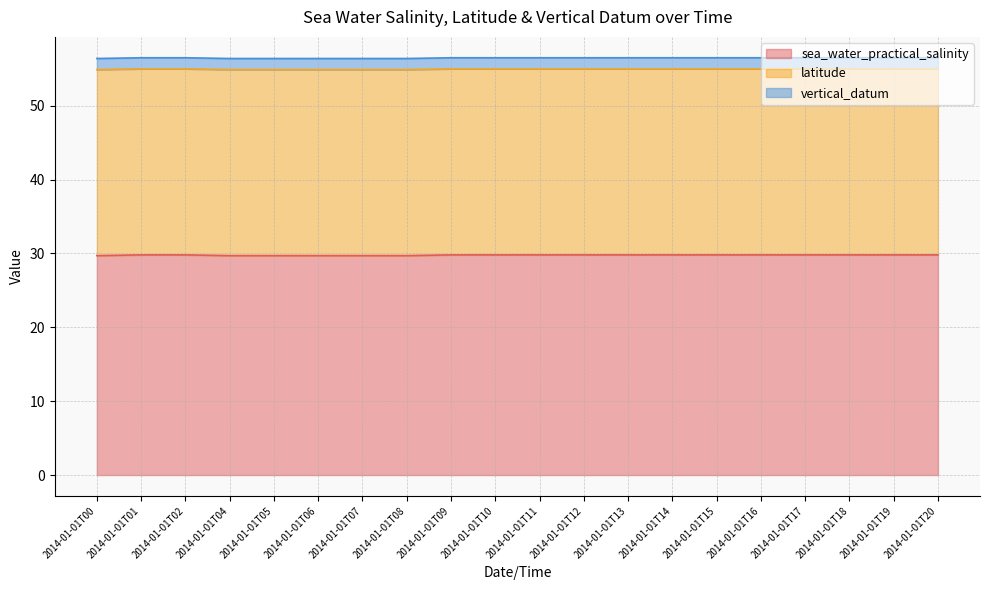

What is the value of the latitude point at the 7th from the left?

25.2